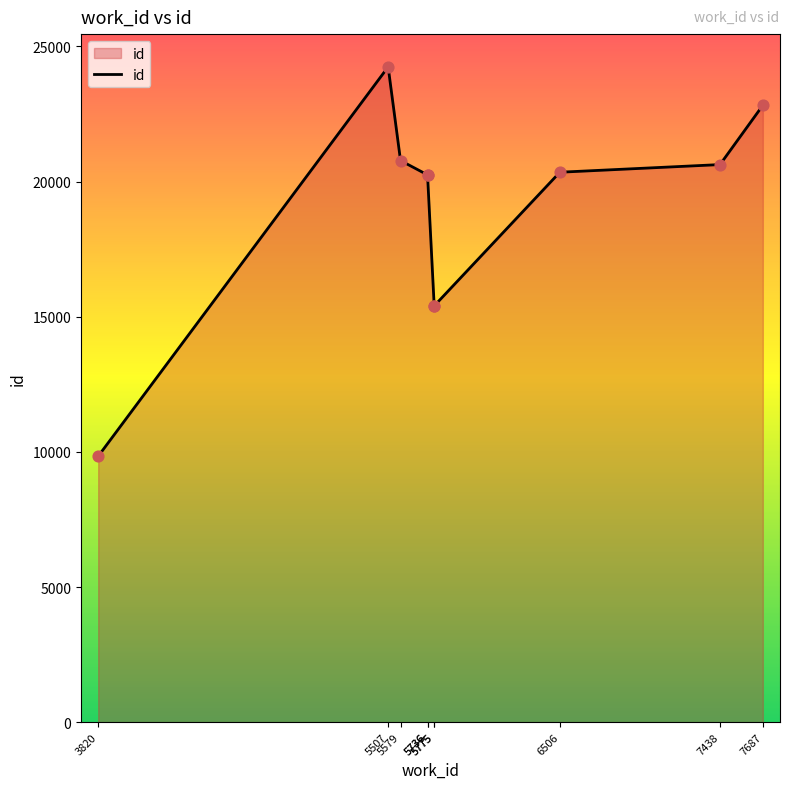

What is the ratio of the value at 5775 to the value at 7687?

0.7